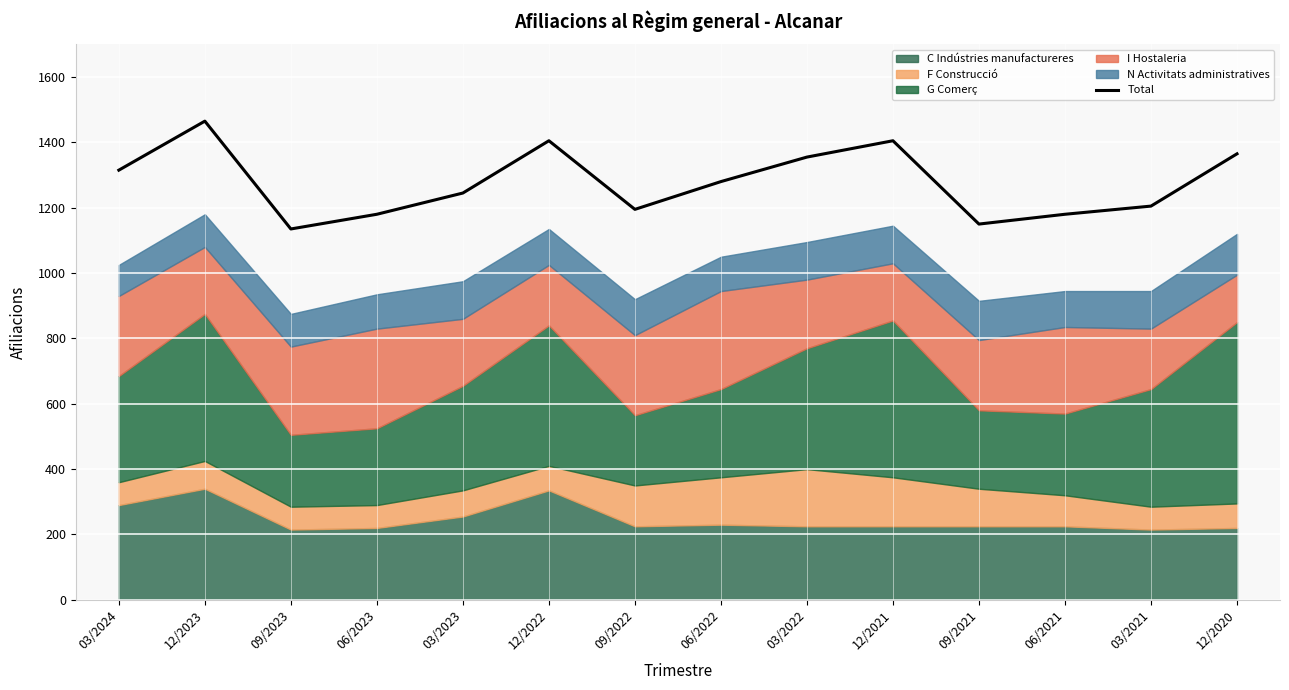

The value at 12/2022 is 1405. True or false?

True